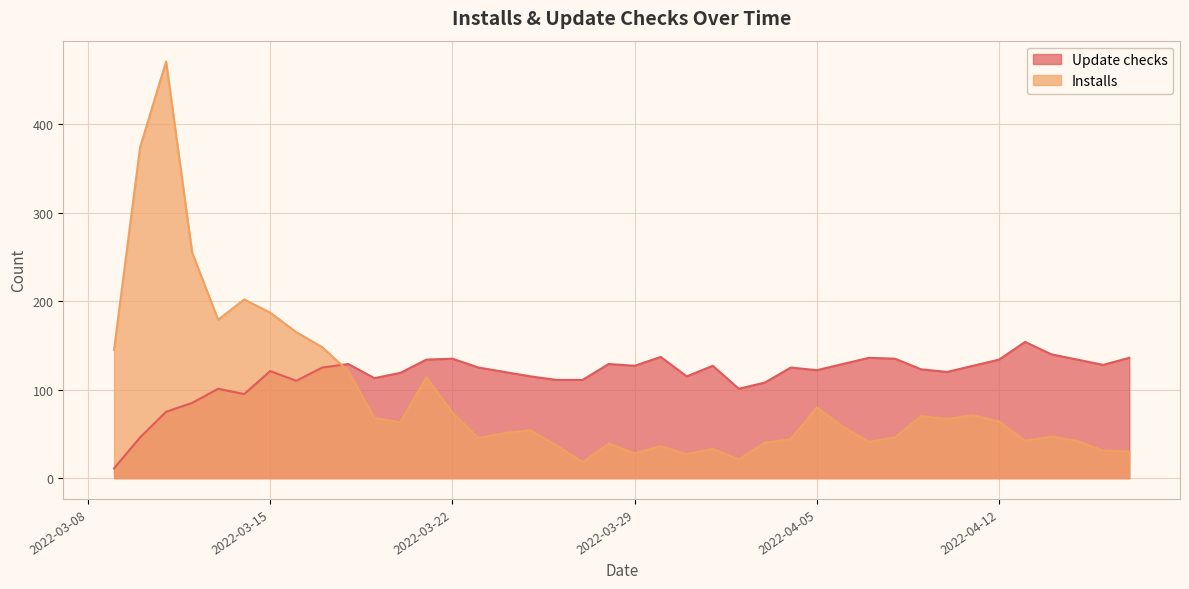

At which category does Update checks reach its first local valley?

2022-03-14